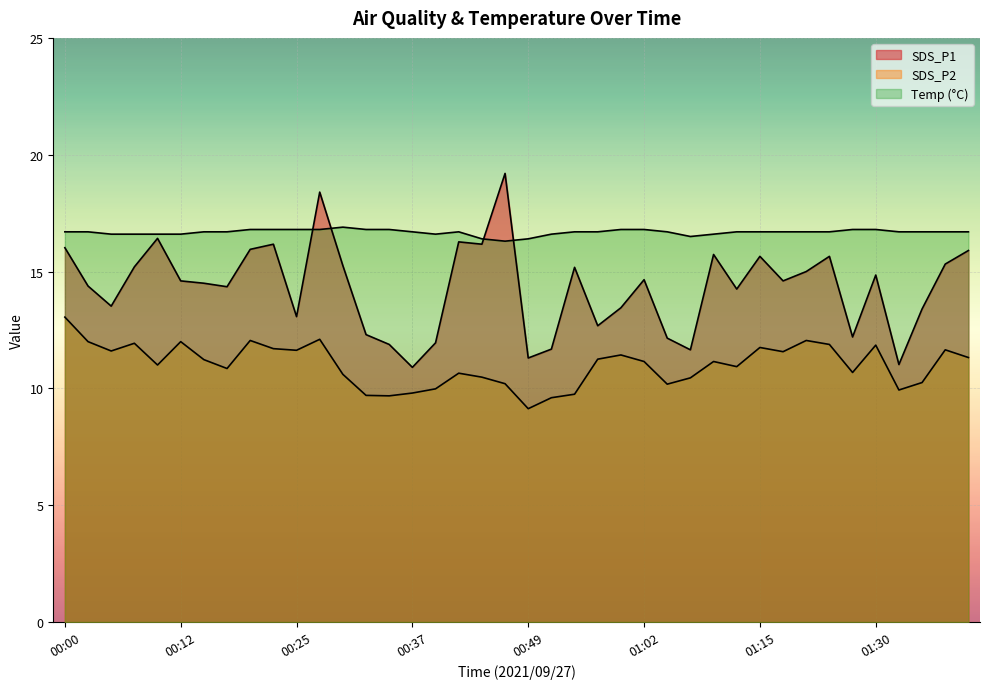

Reading left to right, transcribe all the data shown in this chart.

SDS_P1: 16.0	14.4	13.5	15.2	16.4	14.6	14.5	14.3	15.9	16.2	13.1	18.4	15.2	12.3	11.9	10.9	11.9	16.3	16.2	19.2	11.3	11.7	15.2	12.7	13.4	14.7	12.2	11.7	15.7	14.2	15.7	14.6	15.0	15.7	12.2	14.8	11.0	13.4	15.3	15.9
SDS_P2: 13.1	12.0	11.6	11.9	11.0	12.0	11.2	10.8	12.1	11.7	11.6	12.1	10.6	9.7	9.7	9.8	10.0	10.7	10.5	10.2	9.1	9.6	9.8	11.2	11.4	11.2	10.2	10.4	11.2	10.9	11.8	11.6	12.1	11.9	10.7	11.8	9.9	10.2	11.7	11.3
Temp: 16.7	16.7	16.6	16.6	16.6	16.6	16.7	16.7	16.8	16.8	16.8	16.8	16.9	16.8	16.8	16.7	16.6	16.7	16.4	16.3	16.4	16.6	16.7	16.7	16.8	16.8	16.7	16.5	16.6	16.7	16.7	16.7	16.7	16.7	16.8	16.8	16.7	16.7	16.7	16.7